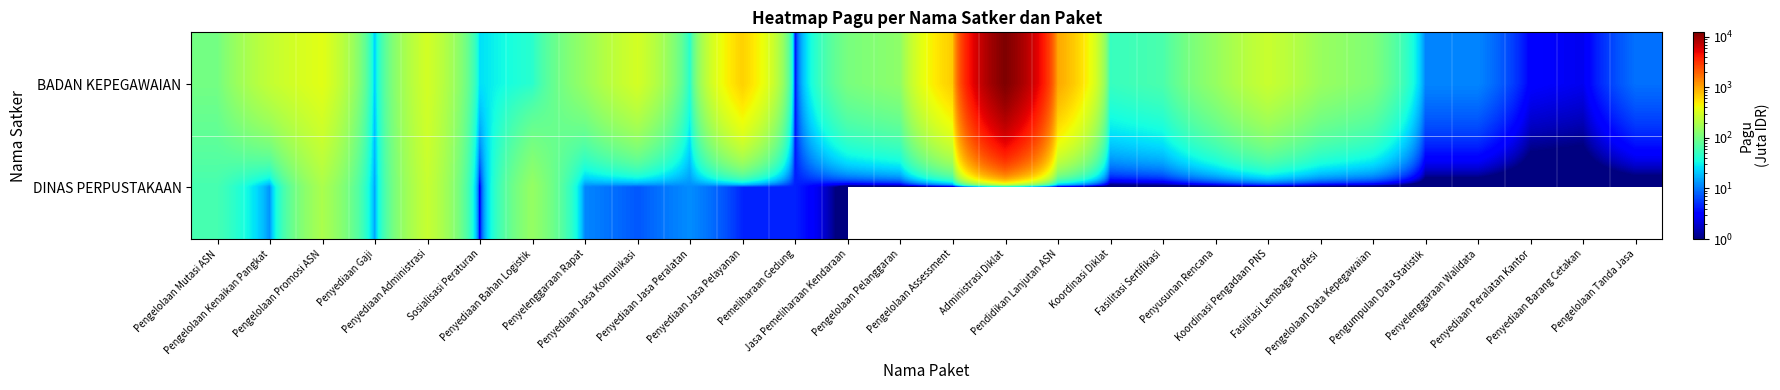

Which series has the largest total across all categories?

BADAN KEPEGAWAIAN